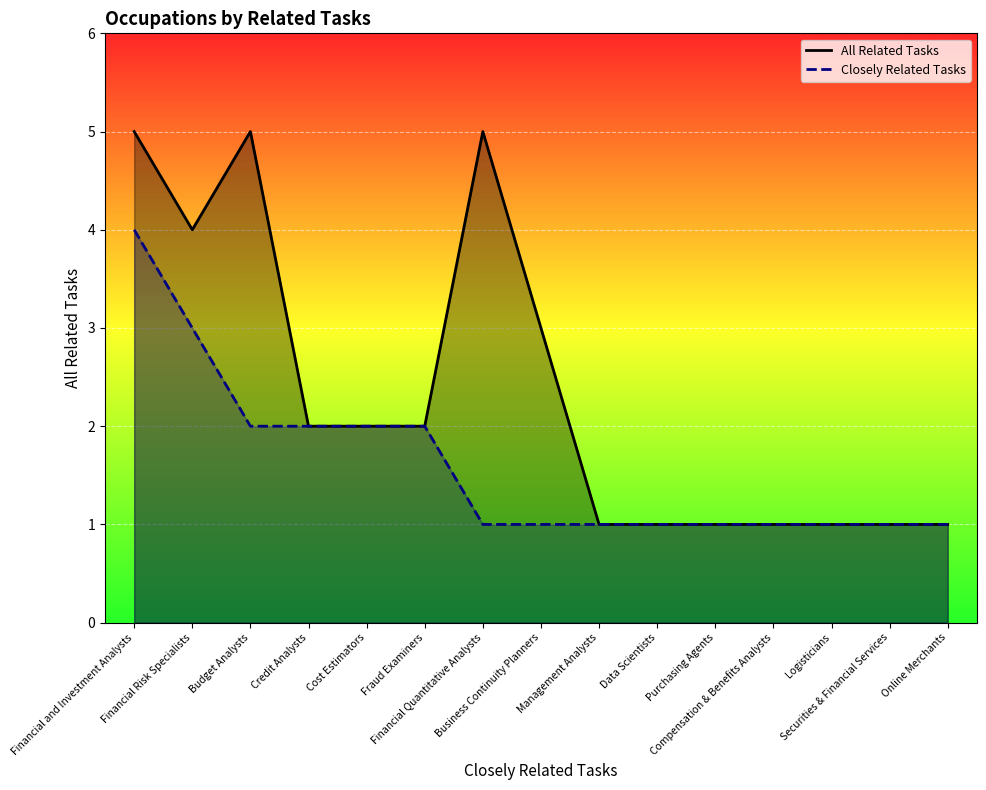

What is the value of the All Related Tasks point at the 3rd from the left?

5